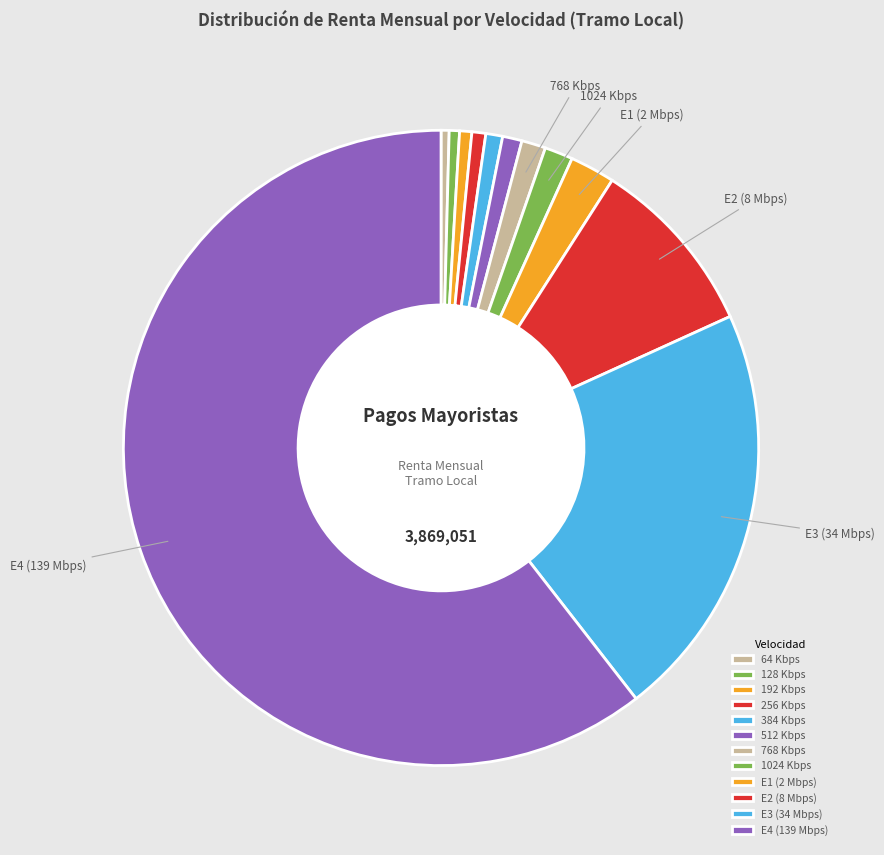

Count the number of slices in the pie.

12